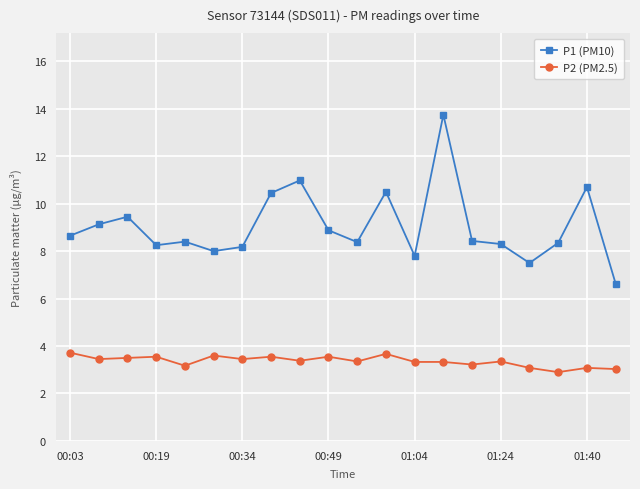

What is the maximum value shown in the chart?

13.8